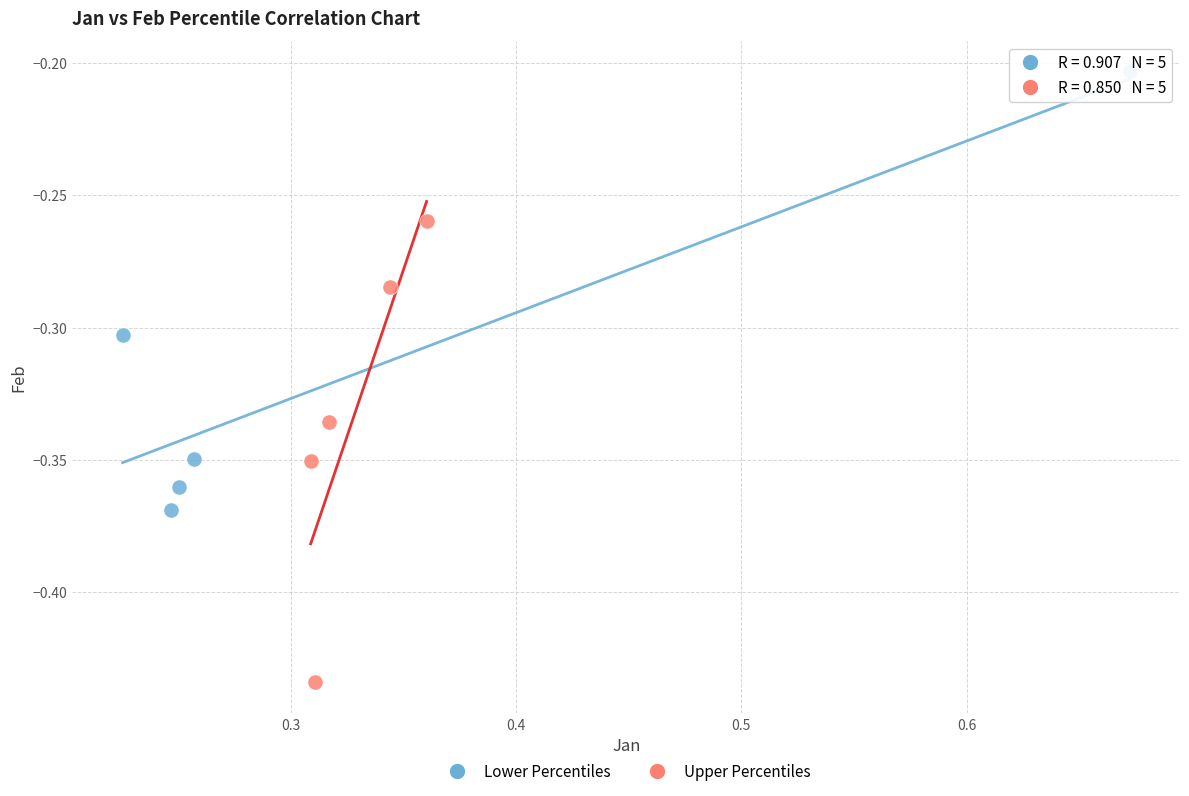

What are all the series names shown in the legend?

Lower Percentiles, Upper Percentiles